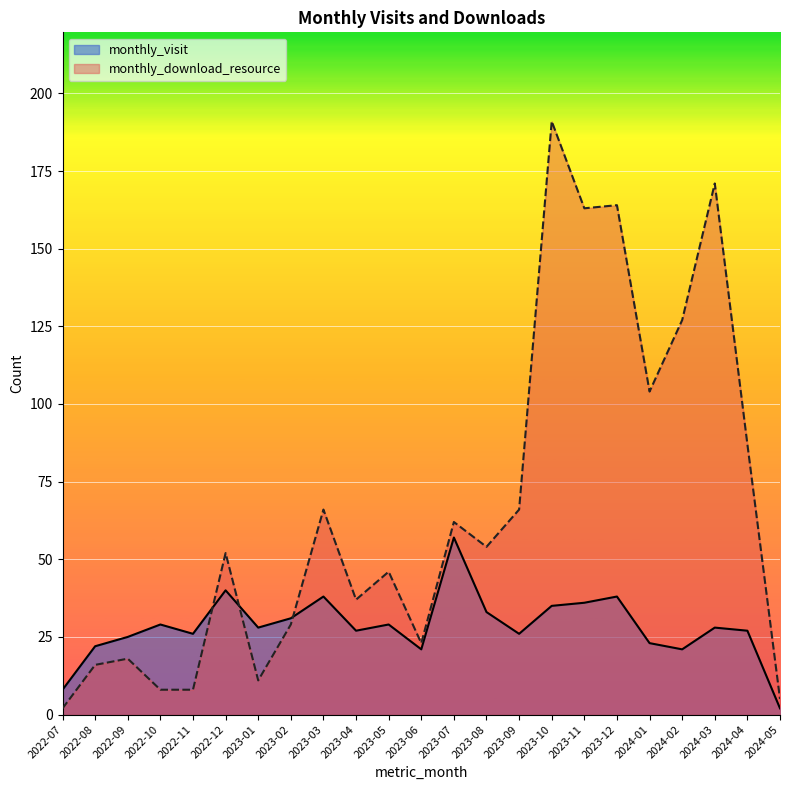

How many lines are shown in the chart?

2